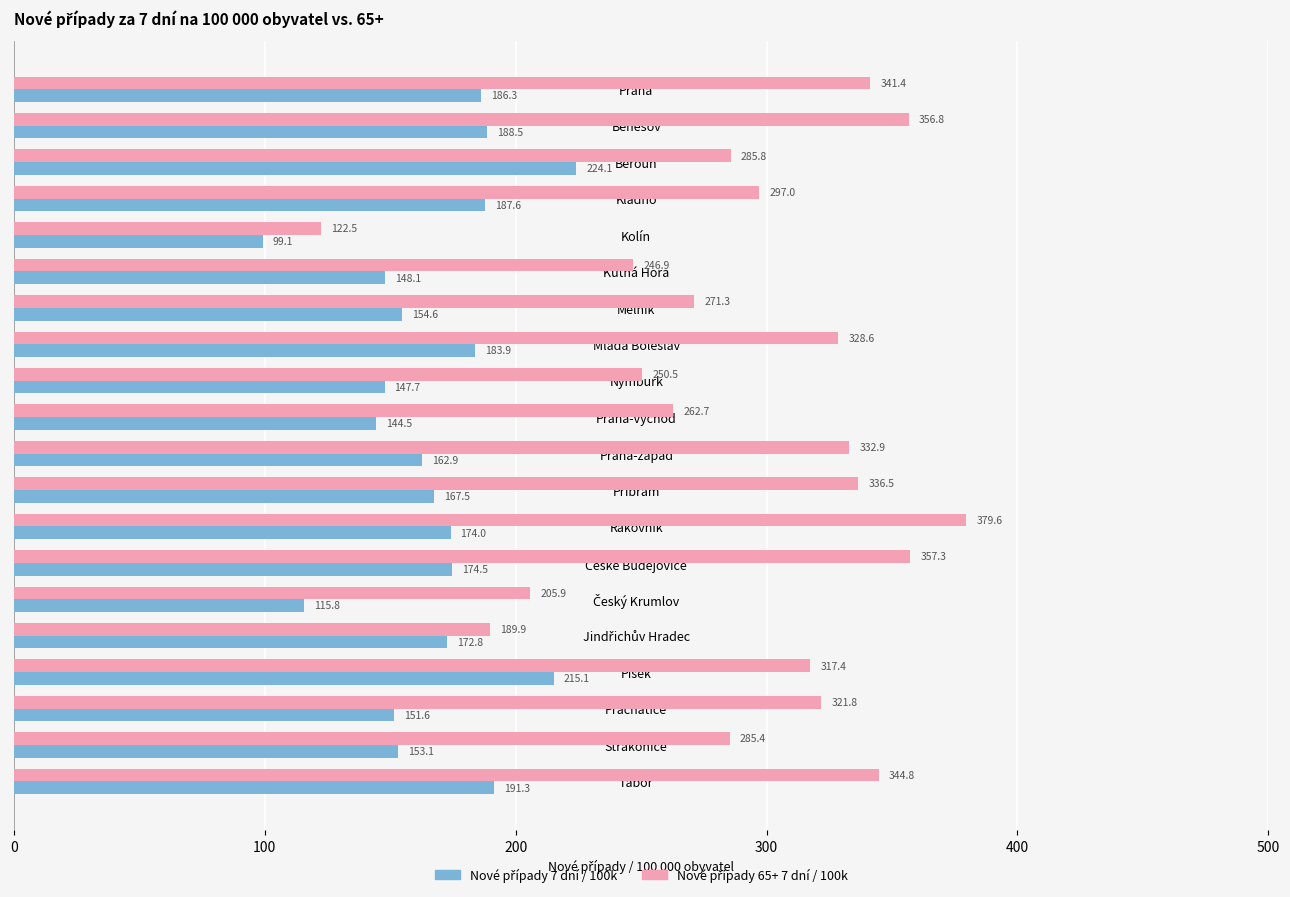

What is the minimum value shown in the chart?

99.1